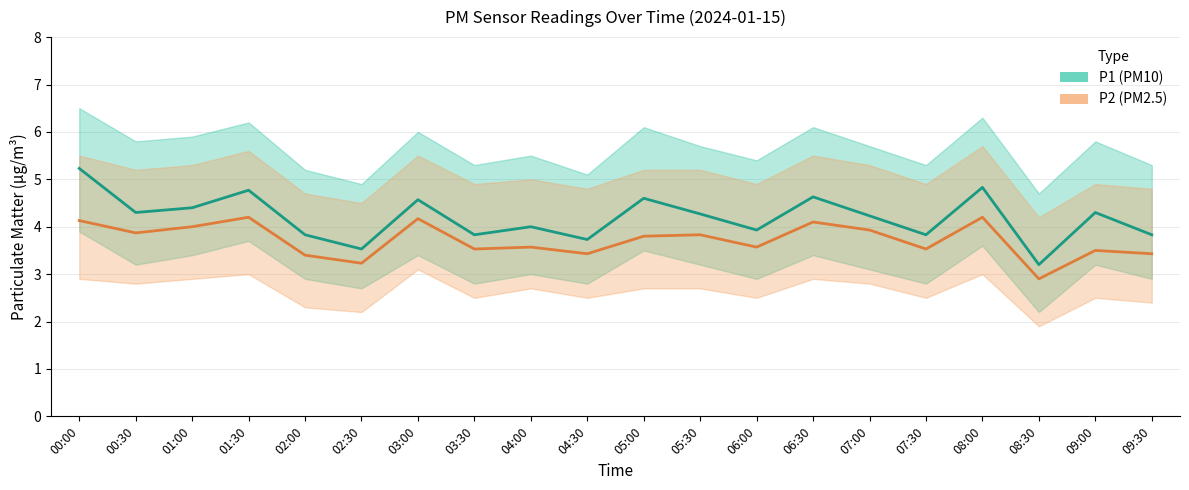

What is the difference between the second highest and second lowest values in the P2 series?

1.0